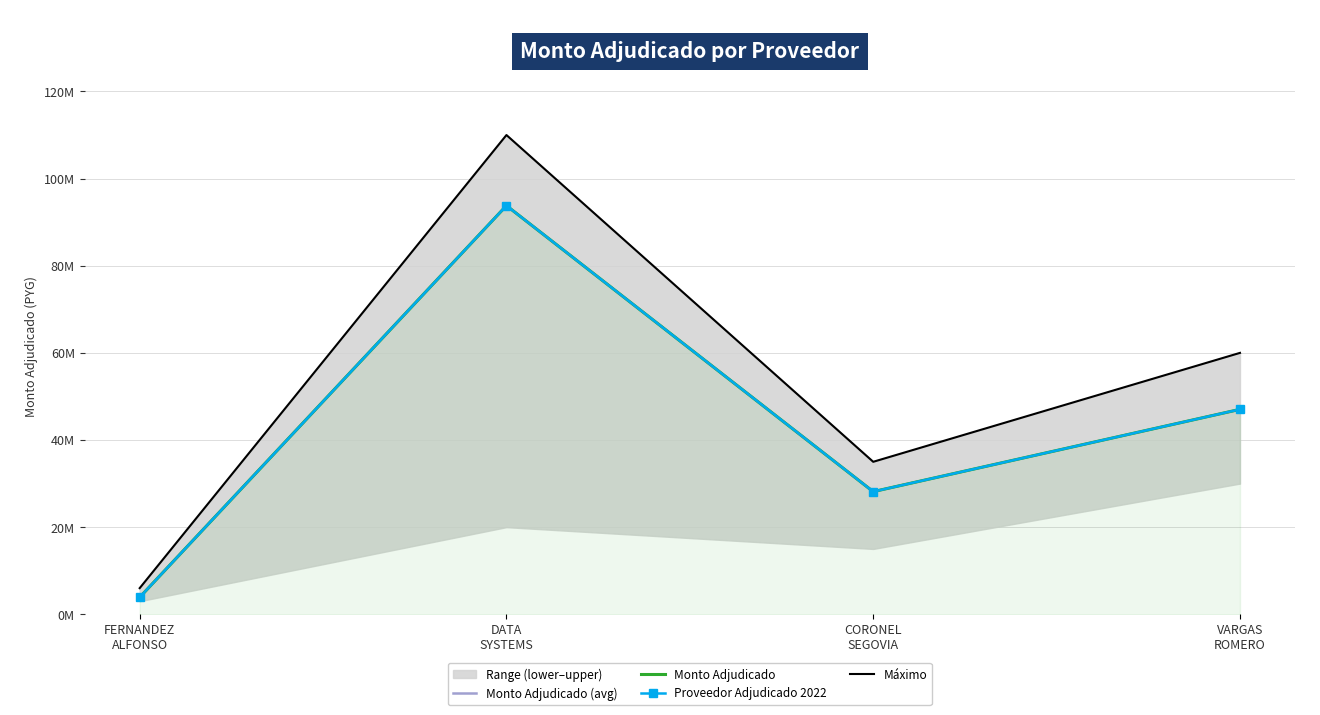

At which category is the sum across all series the highest?

DATA
SYSTEMS